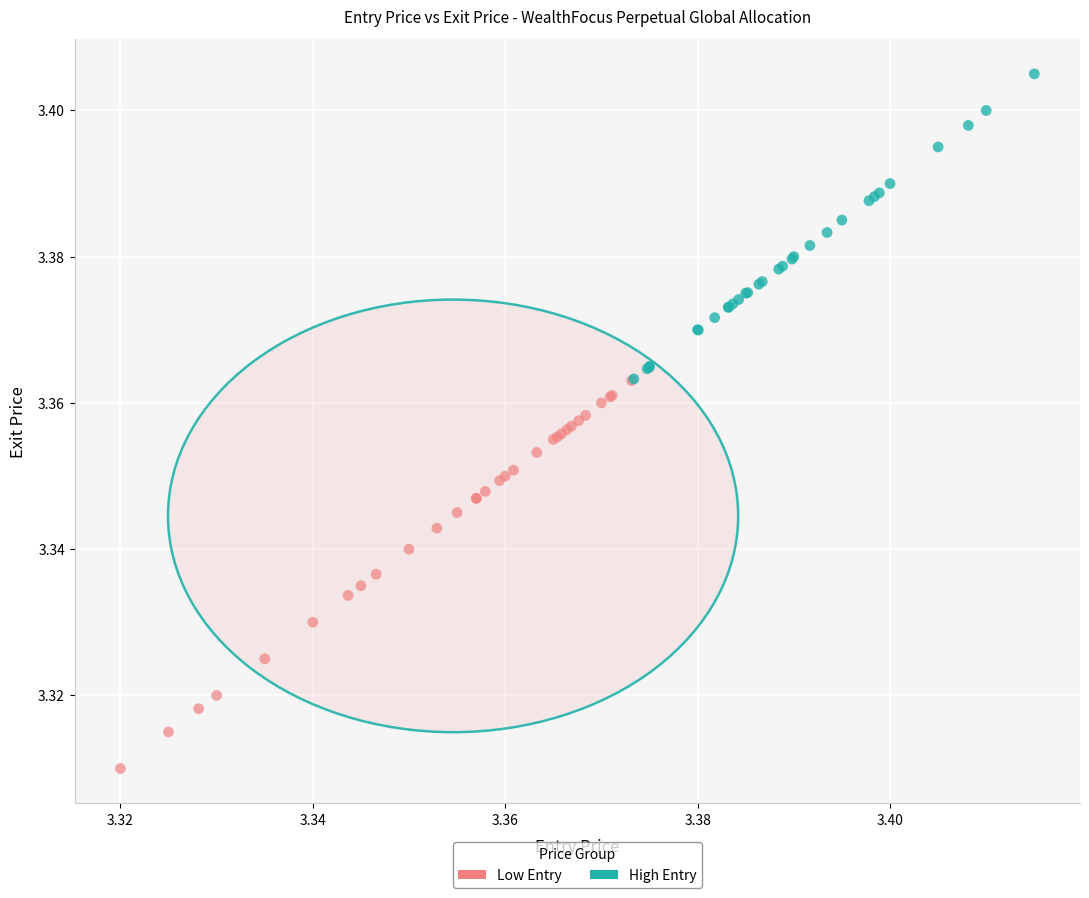

Which series has the largest Y range (max minus min)?

Low Entry